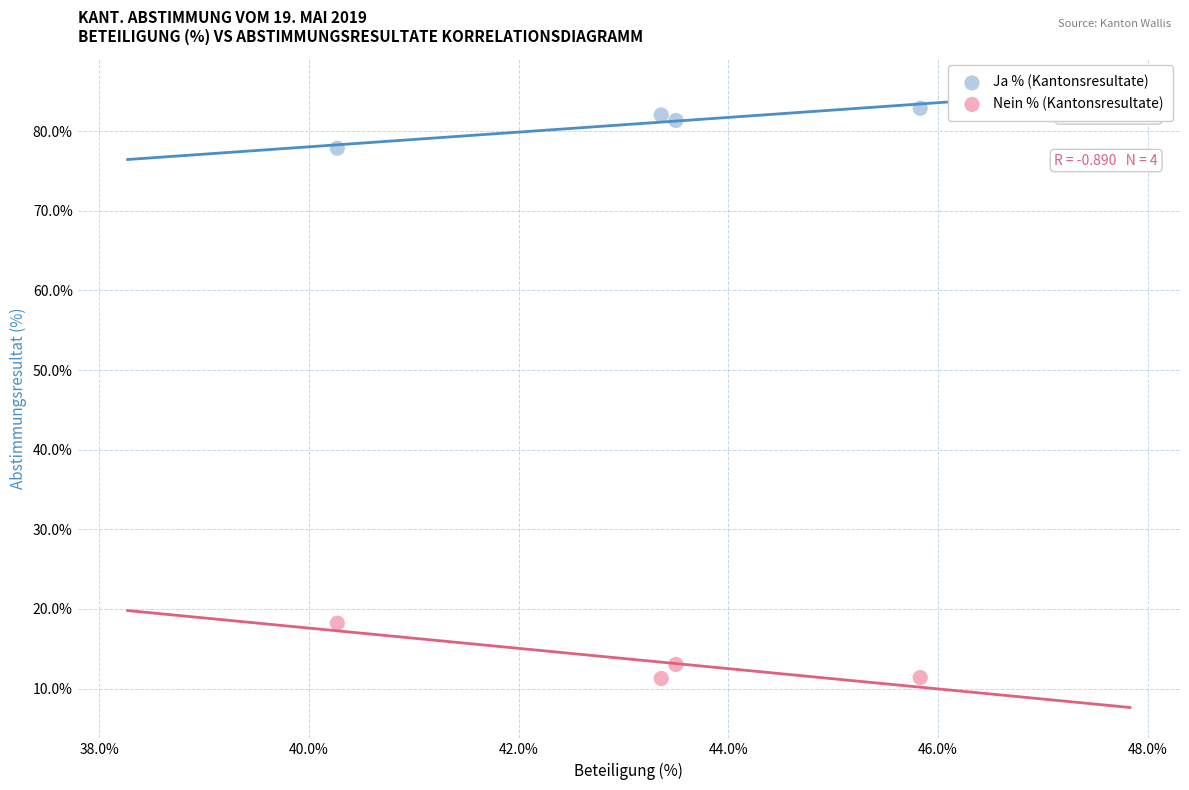

Which series contains the lowest Y value?

Nein % (Kantonsresultate)